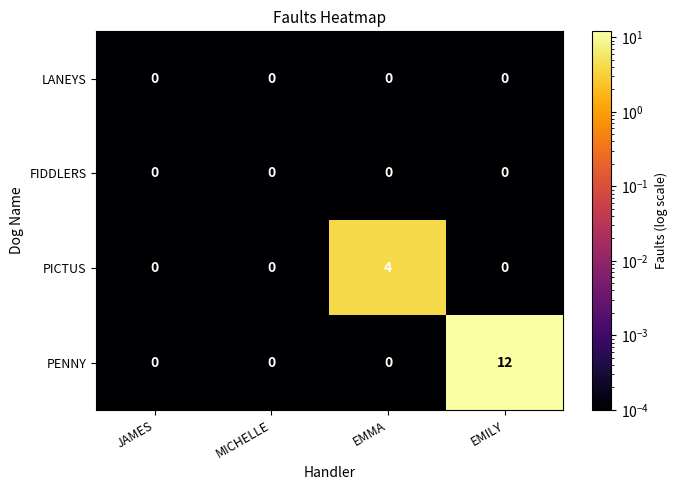

Reading left to right, what are all the values shown in this chart?

LANEYS: 0	0	0	0
FIDDLERS: 0	0	0	0
PICTUS: 0	0	4	0
PENNY: 0	0	0	12